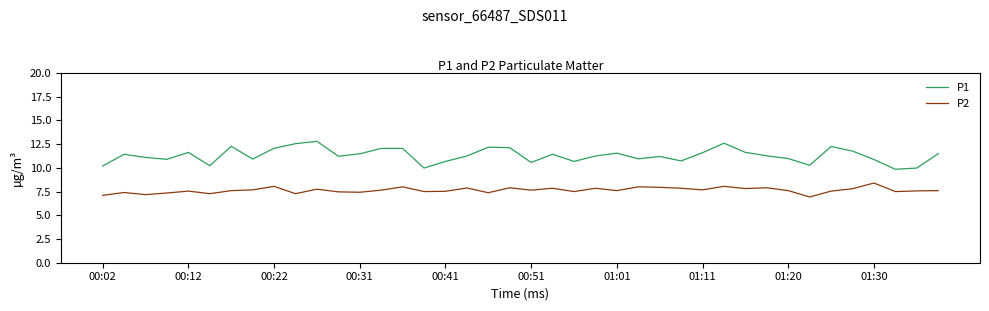

Which series has the widest spread of values?

P1